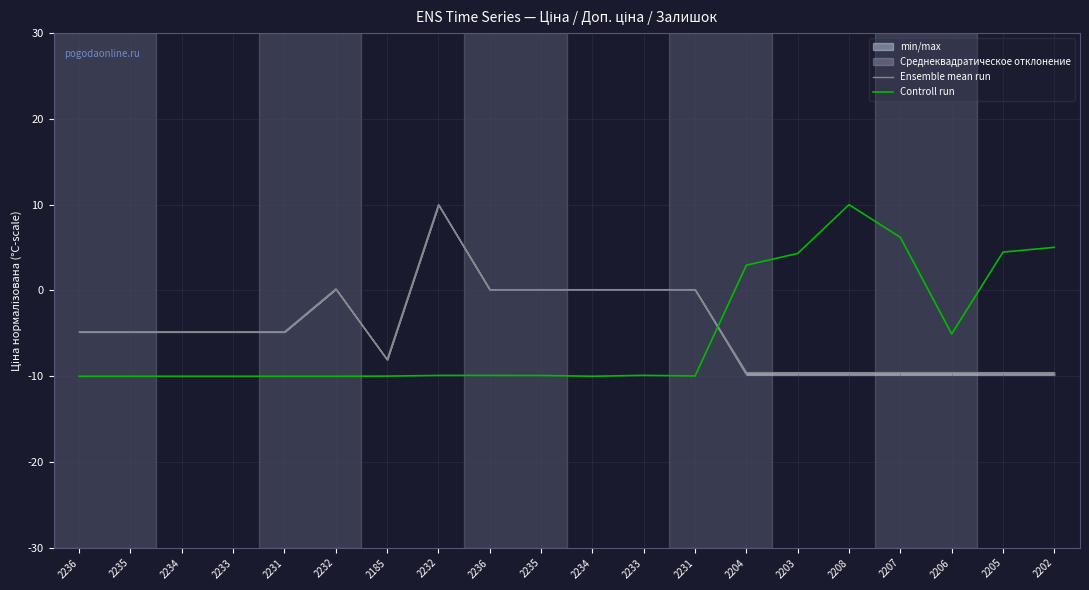

At which label does Controll run reach its minimum?

2236